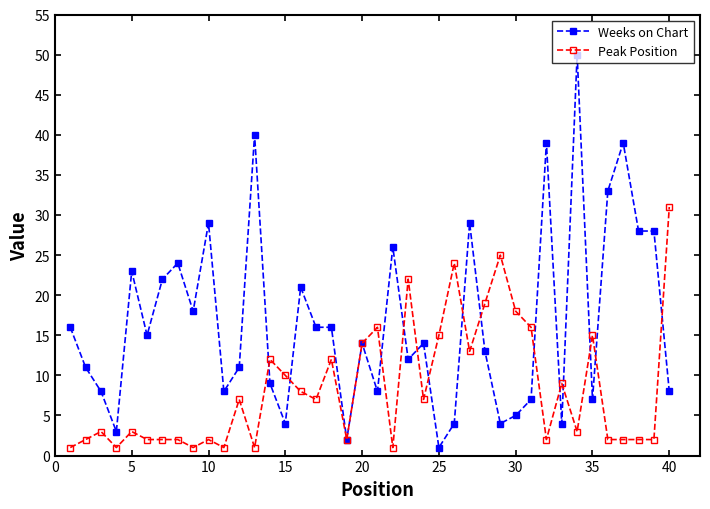

What are all the series names shown in the legend?

Weeks on Chart, Peak Position